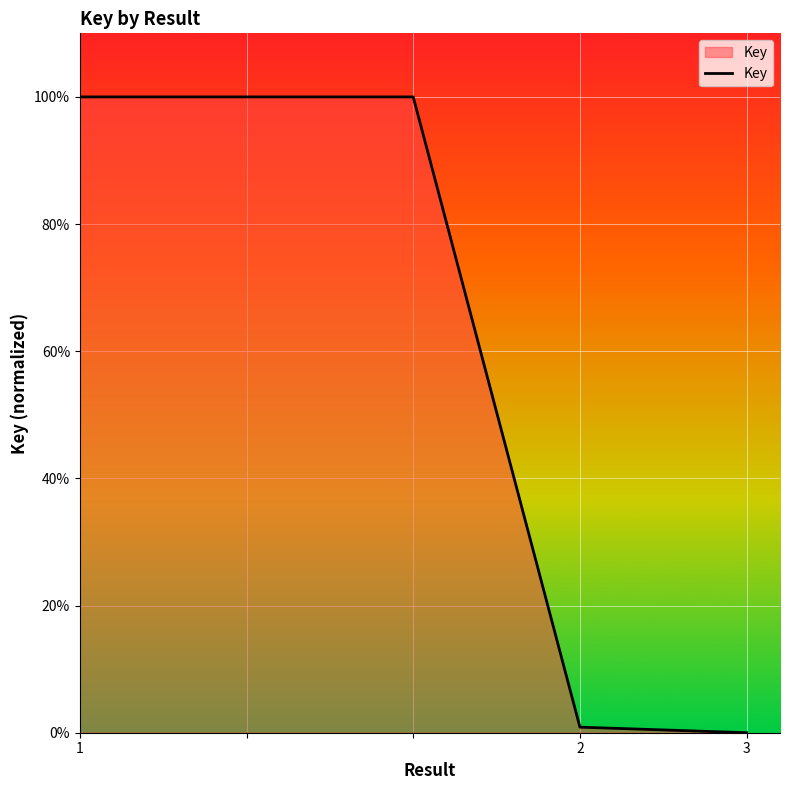

Does the chart have visible grid lines?

Yes